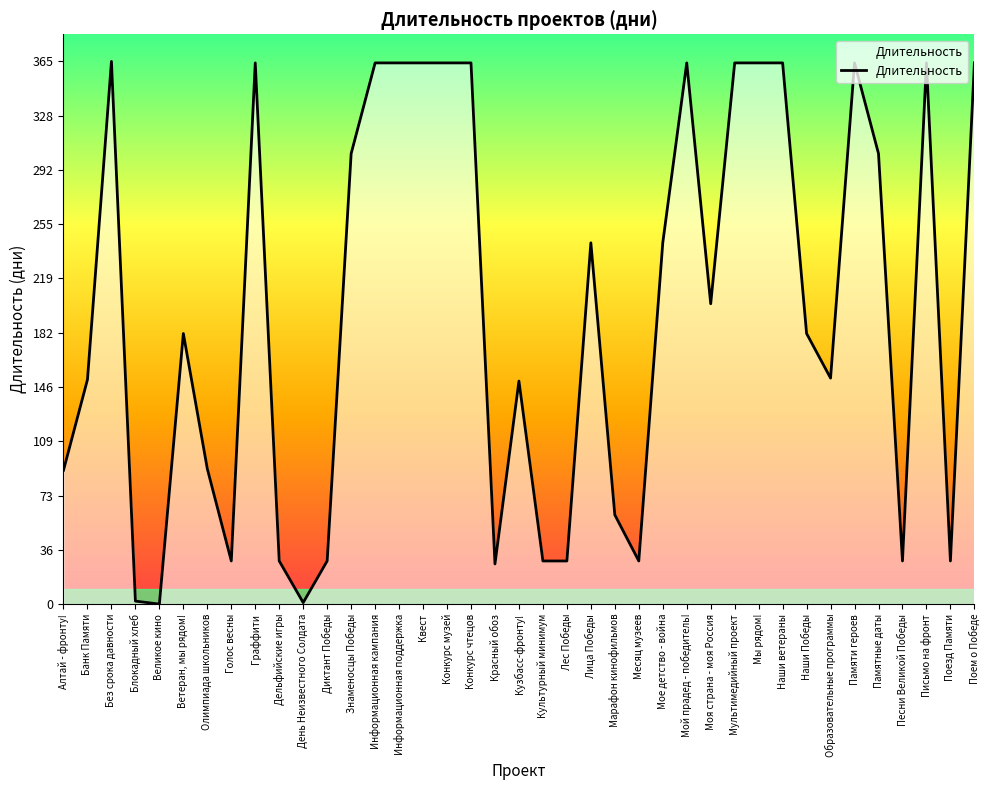

What position from the left is Голос весны?

8